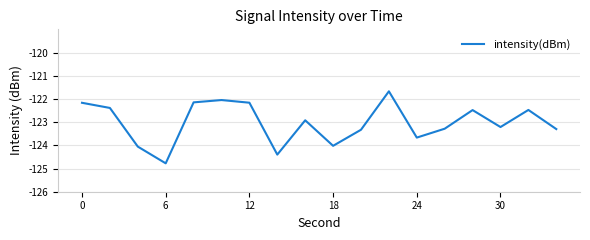

What is the greatest value displayed?

-121.7